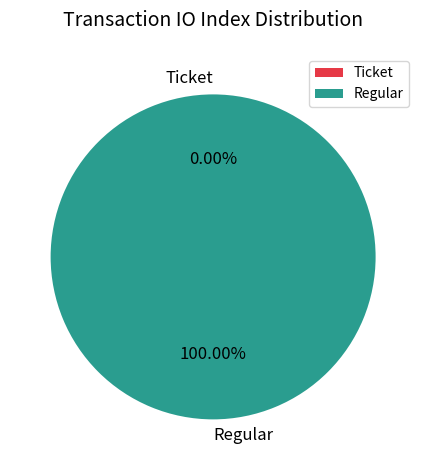

To the nearest percent, what percentage of the pie is Regular (io_index=4)?

100%